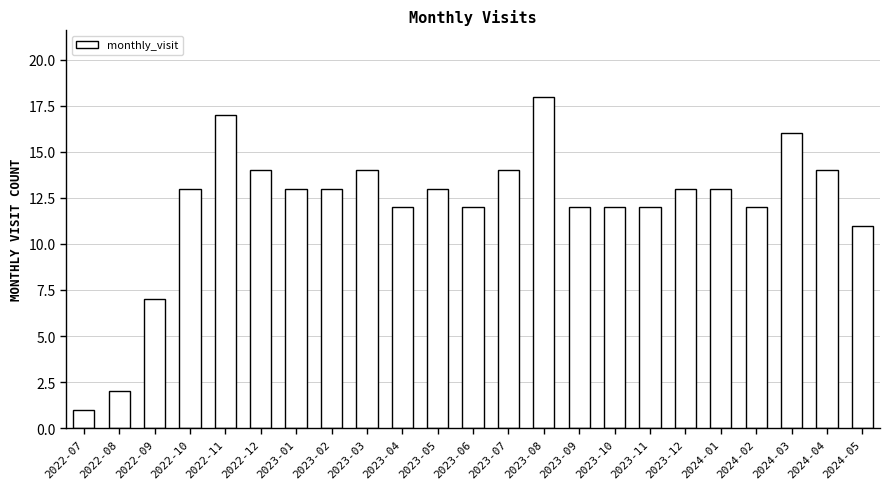

Reading right to left, transcribe all the data shown in this chart.

2024-05=11	2024-04=14	2024-03=16	2024-02=12	2024-01=13	2023-12=13	2023-11=12	2023-10=12	2023-09=12	2023-08=18	2023-07=14	2023-06=12	2023-05=13	2023-04=12	2023-03=14	2023-02=13	2023-01=13	2022-12=14	2022-11=17	2022-10=13	2022-09=7	2022-08=2	2022-07=1